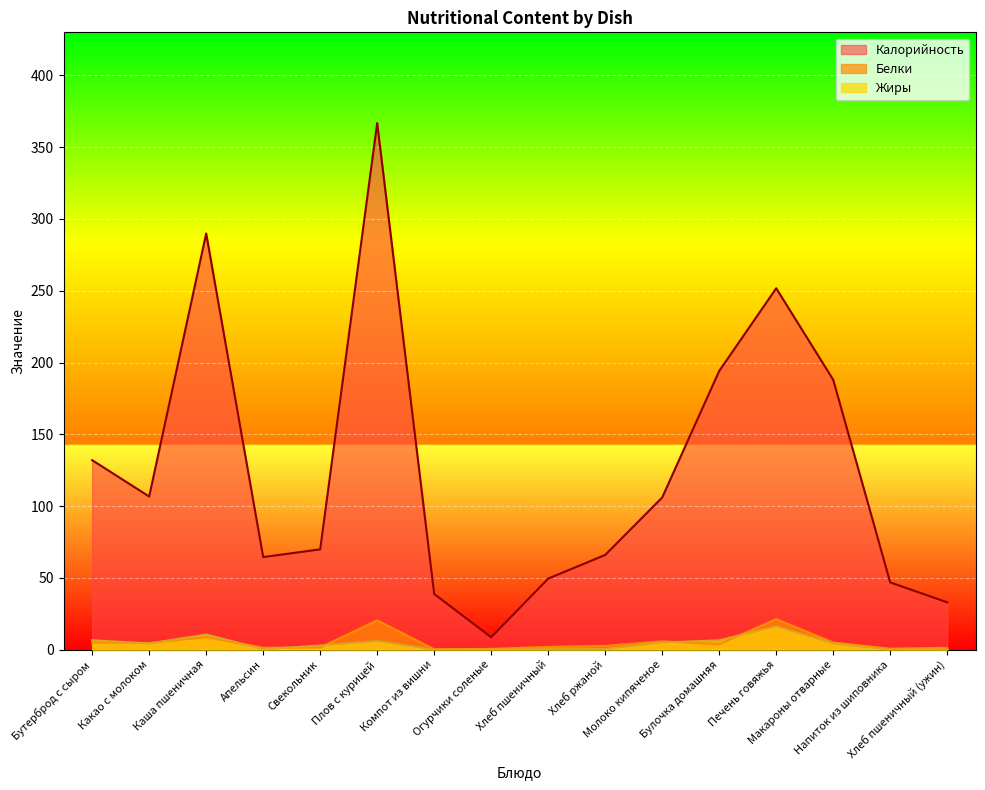

How many lines are shown in the chart?

3